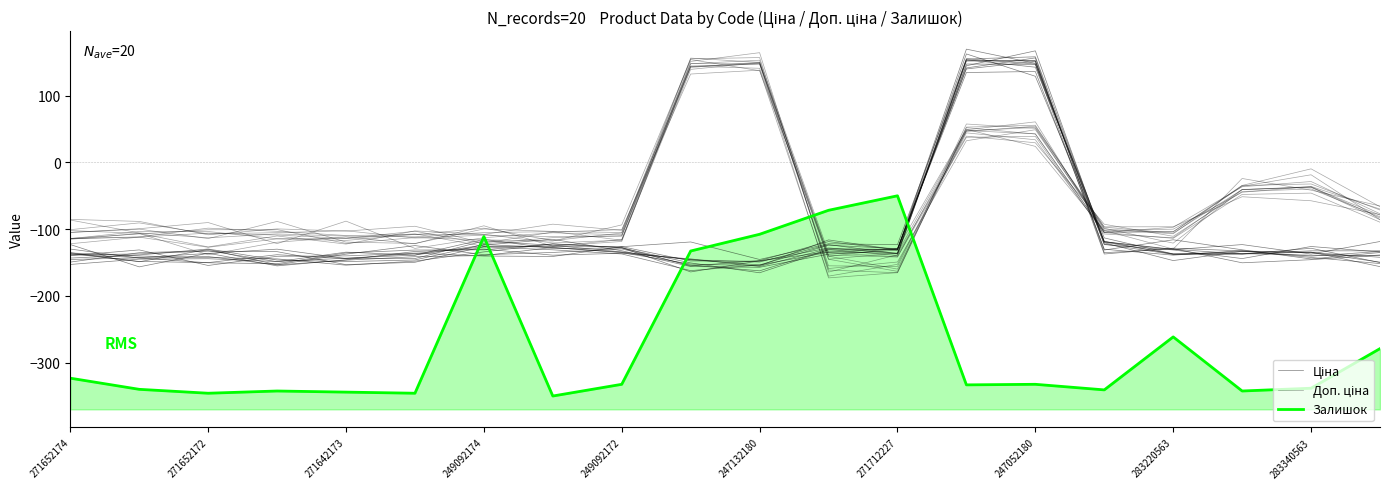

Rank the series by their maximum value, from highest to lowest.

Доп. ціна, Ціна, Залишок